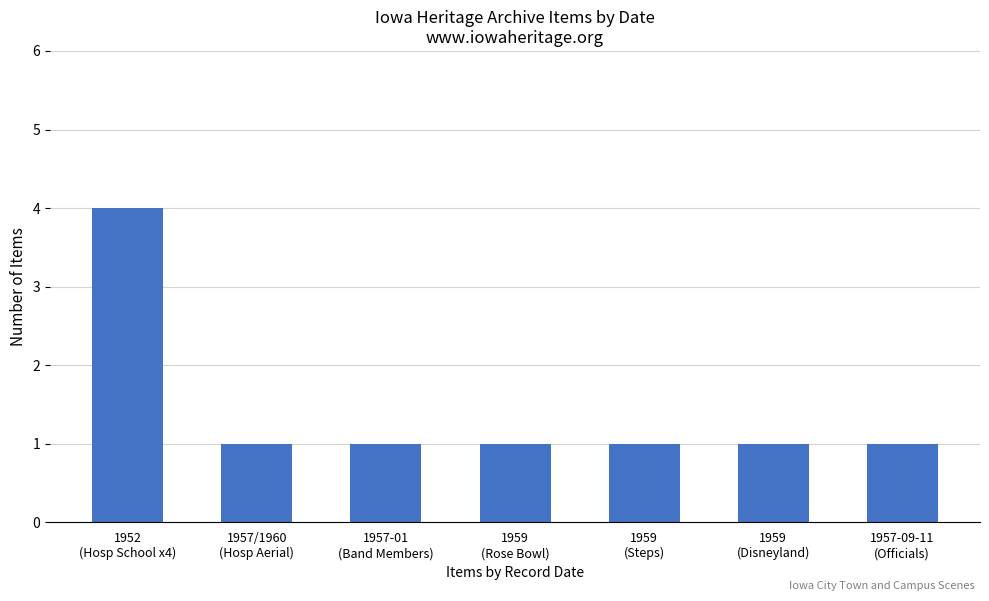

What position from the right is 1959
(Rose Bowl)?

4